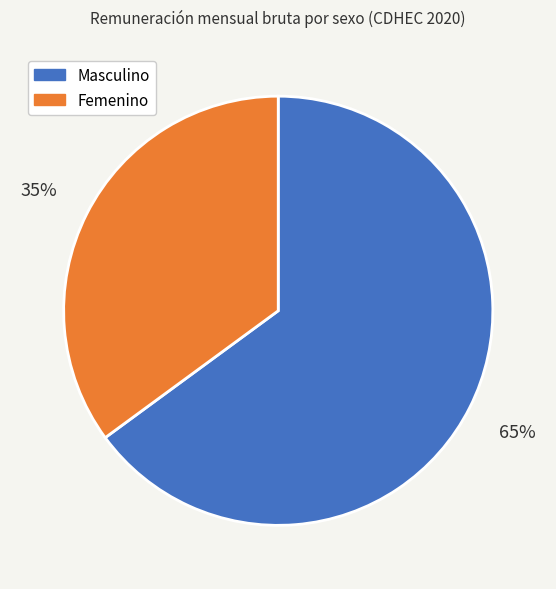

Does Masculino account for over 50% of the chart?

Yes